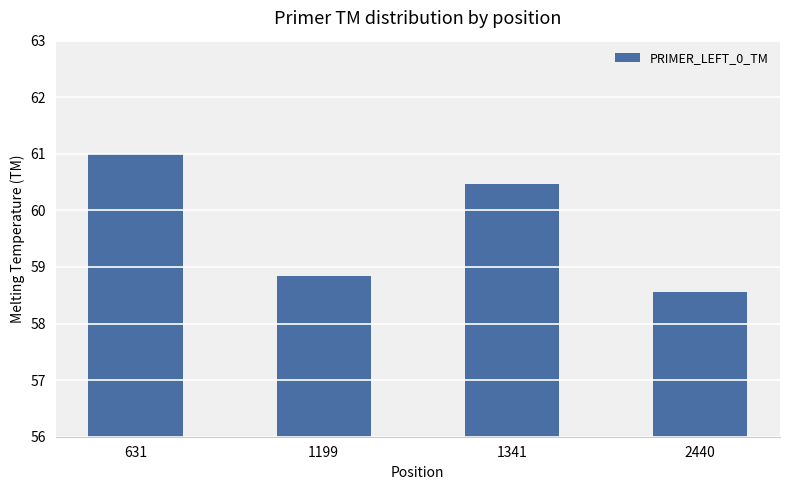

Is it true that the value at 2440 is 91.2?

False